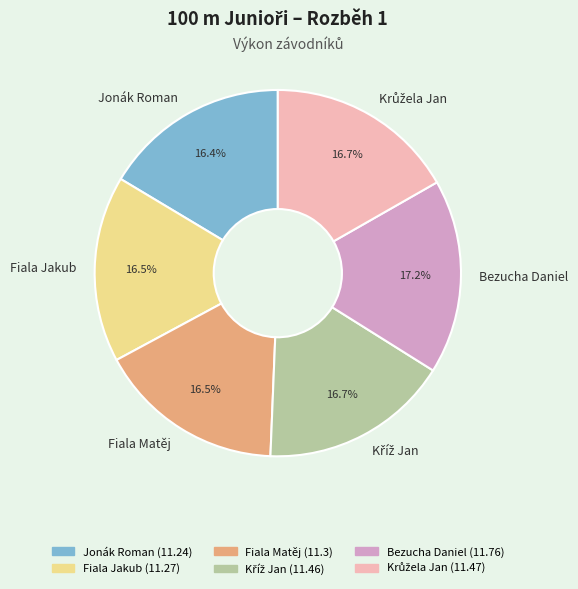

Which has a higher value, Fiala Matěj or Bezucha Daniel?

Bezucha Daniel